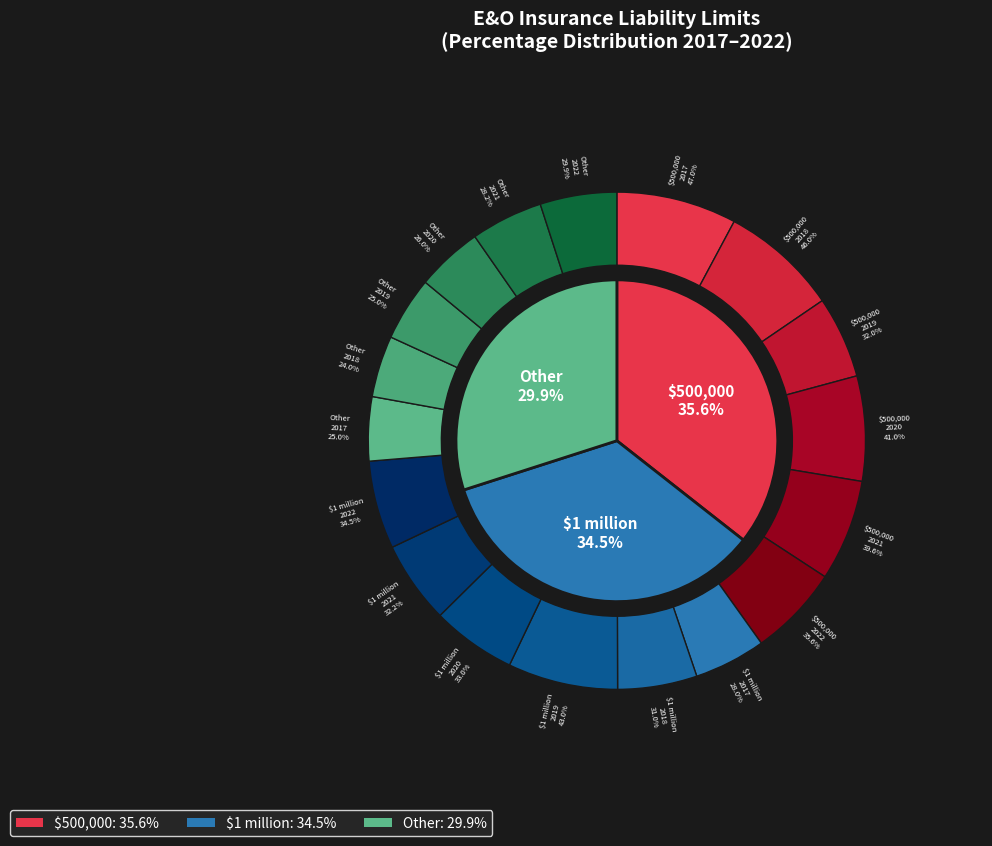

Between 2018 and 2021, which is larger?

2018